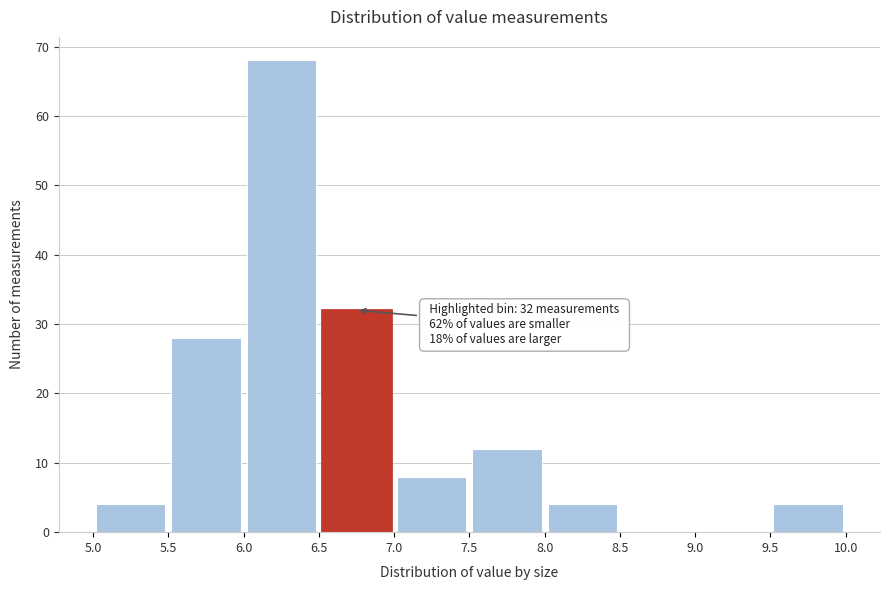

Over which range of the x-axis is the bar tallest?

6.0 to 6.5